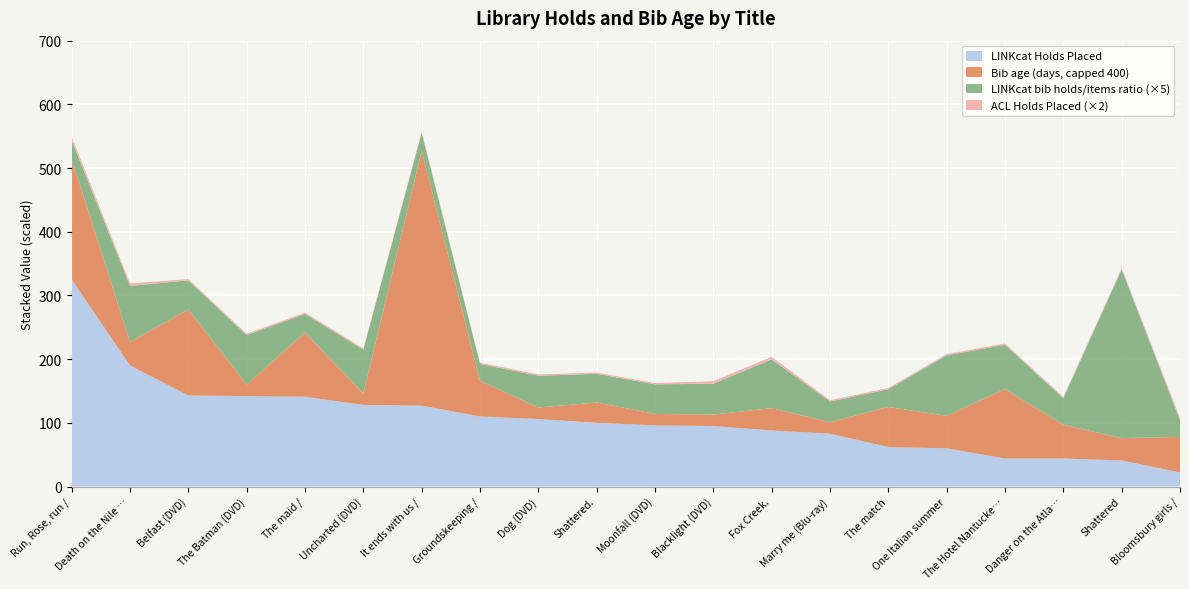

At which label does LINKcat Holds Placed reach its peak?

Run, Rose, run /